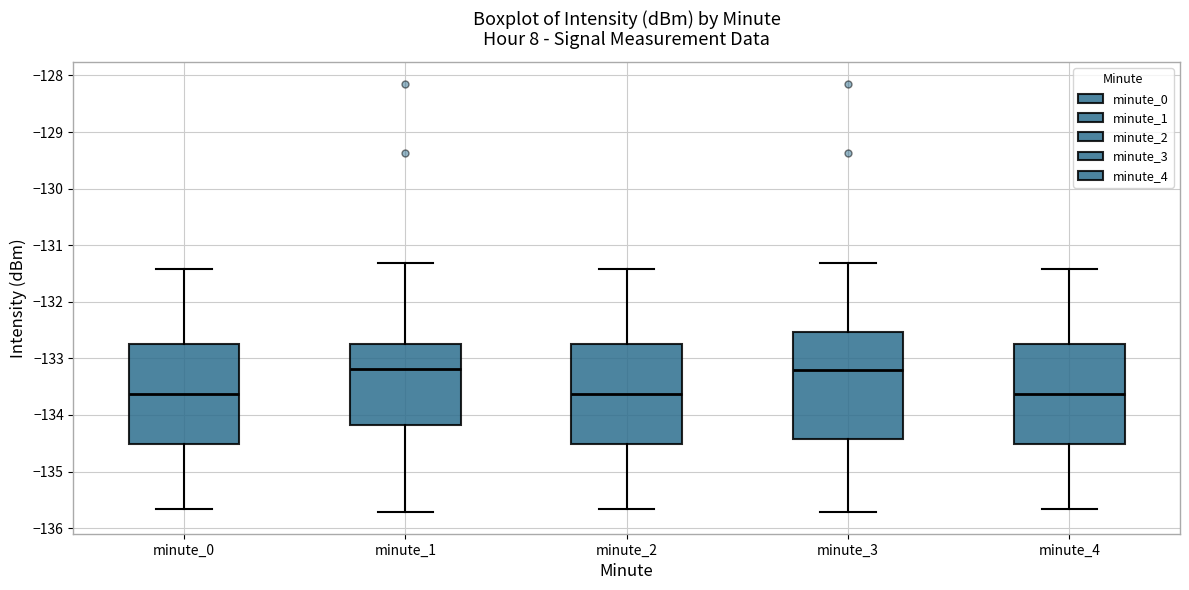

Where does the lower whisker of the box for minute_4 end on the y-axis? The values are not printed on the chart, so give them approximately, as read against the axis.

-135.7